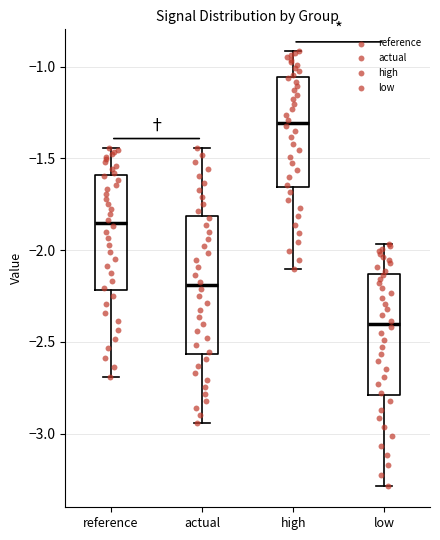

Which box has the lowest median line?

low